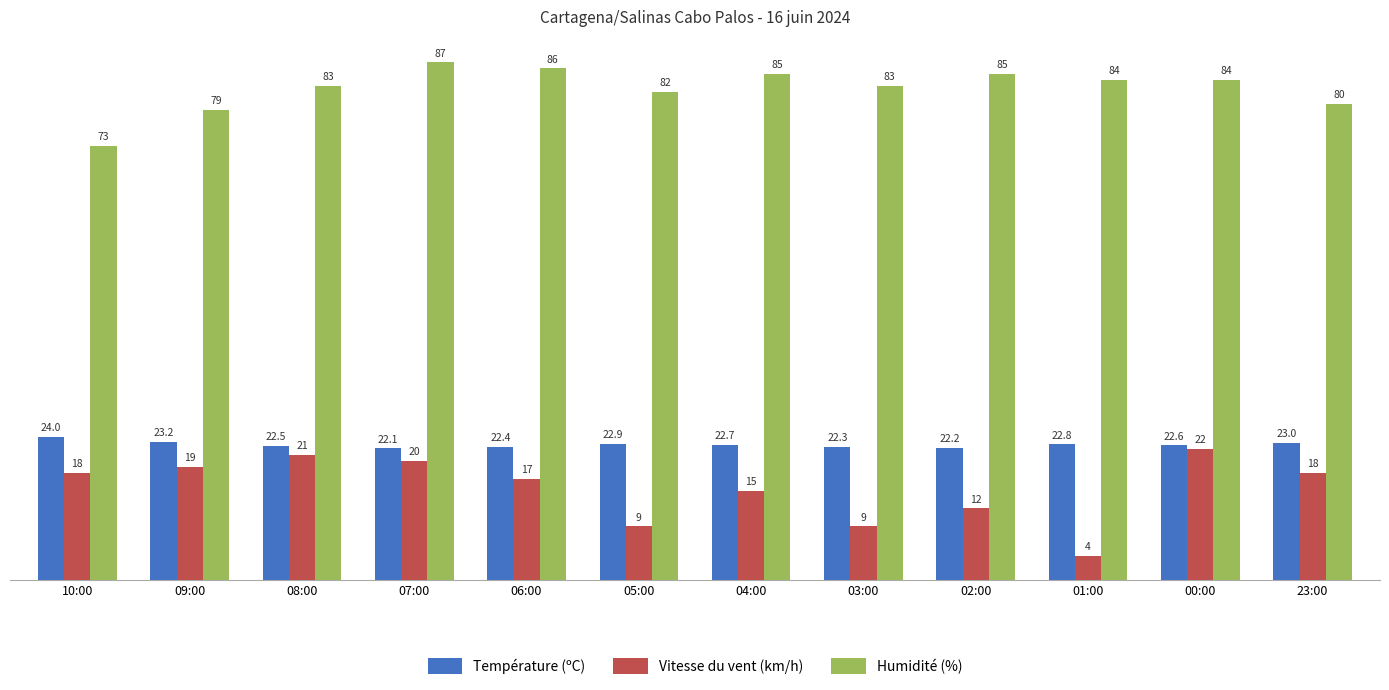

List the series in order of their peak value, lowest first.

Vitesse du vent (km/h), Température (ºC), Humidité (%)